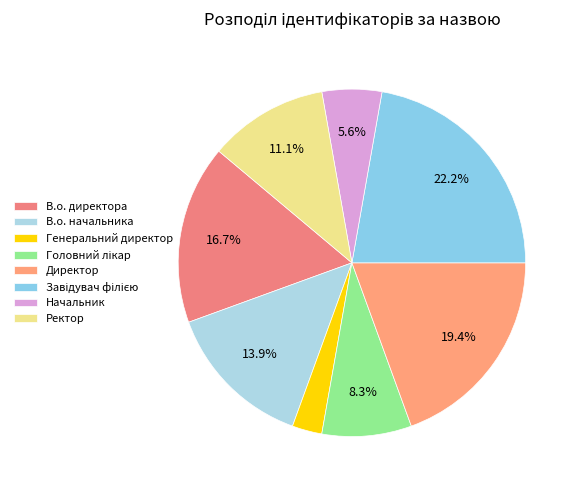

How many segments does this pie chart have?

8